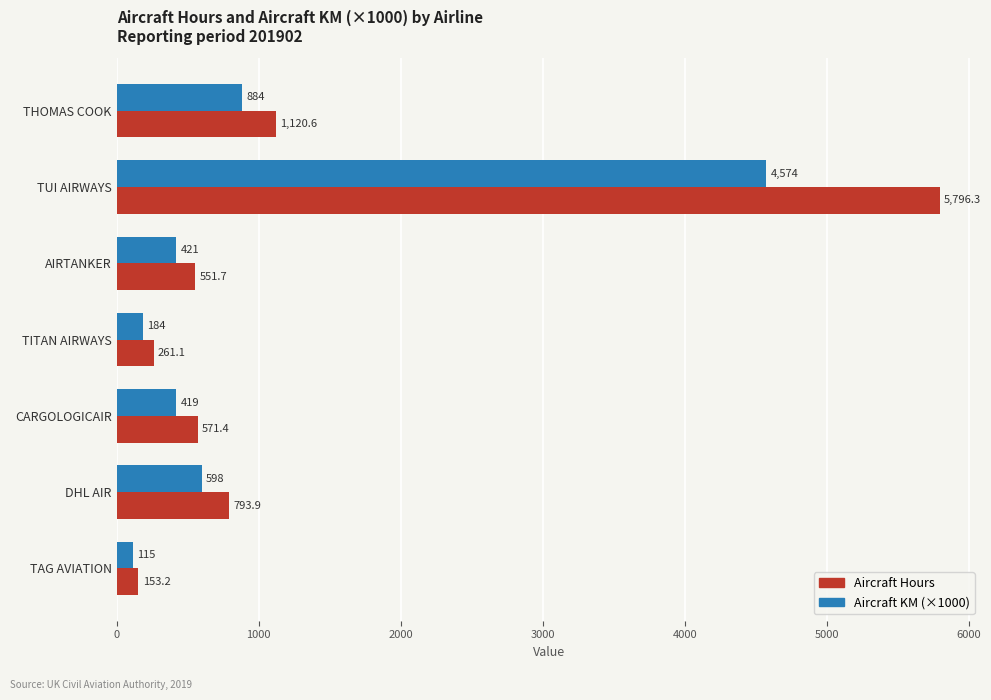

What is the greatest value displayed?

5796.3